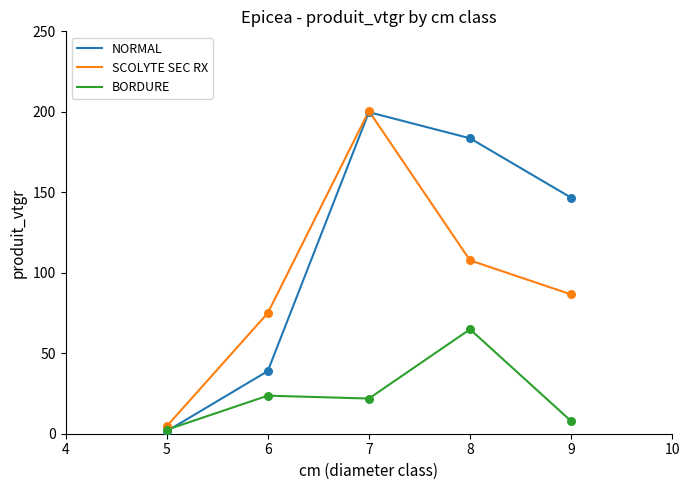

What is the difference between the highest and lowest values at 8?

118.7